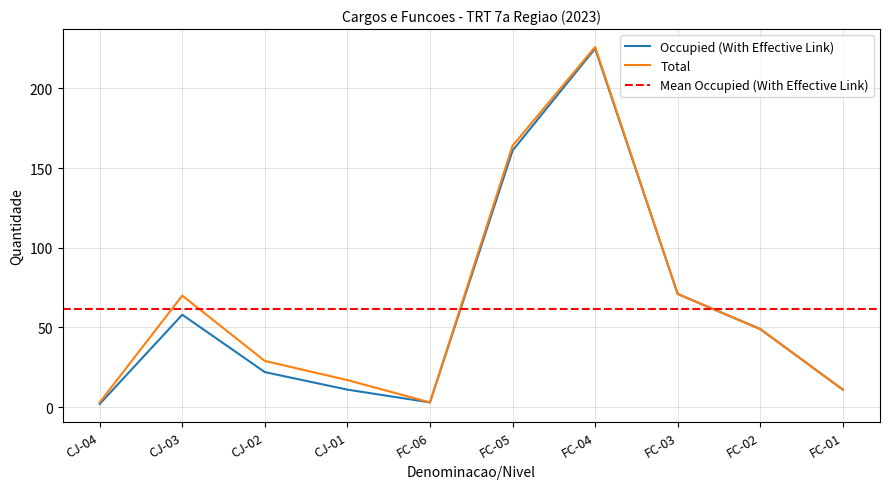

Reading right to left, what are all the values shown in this chart?

Occupied (With Effective Link): FC-01=11	FC-02=49	FC-03=71	FC-04=225	FC-05=161	FC-06=3	CJ-01=11	CJ-02=22	CJ-03=58	CJ-04=2
Total: FC-01=11	FC-02=49	FC-03=71	FC-04=226	FC-05=164	FC-06=3	CJ-01=17	CJ-02=29	CJ-03=70	CJ-04=3